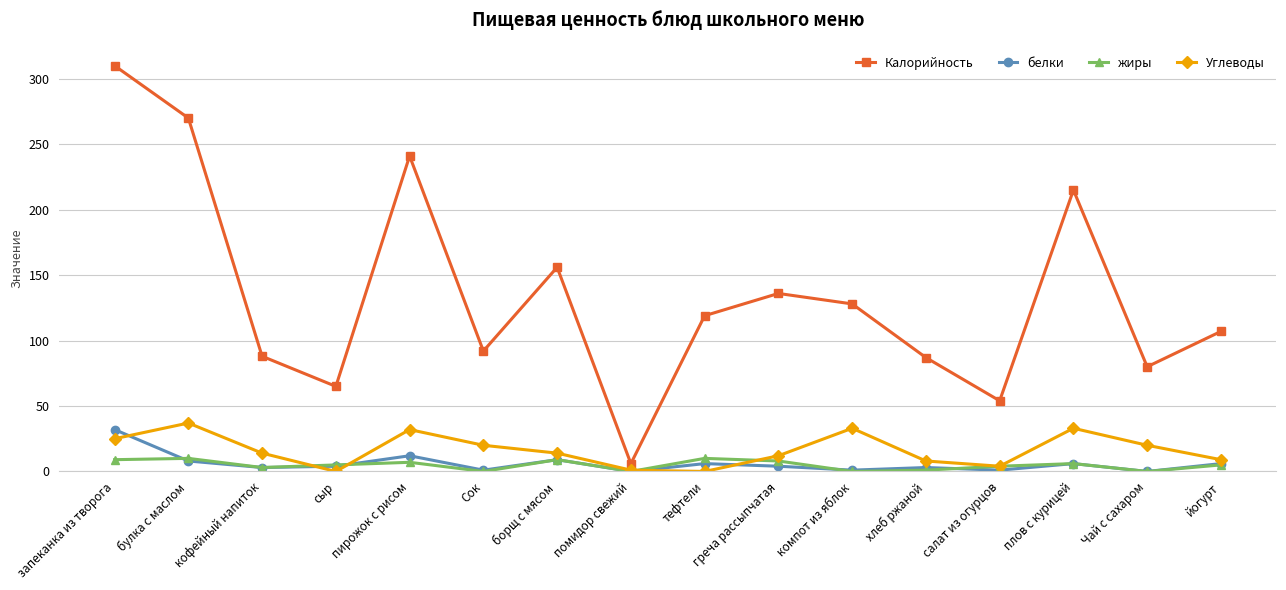

Read the Калорийность value at булка с маслом, to the nearest 50.

250